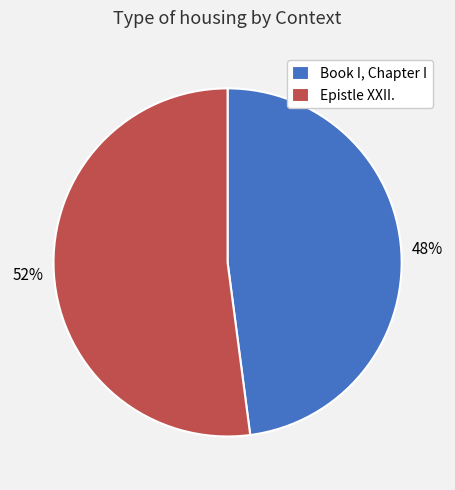

True or false: Epistle XXII. accounts for 65% of the total.

False